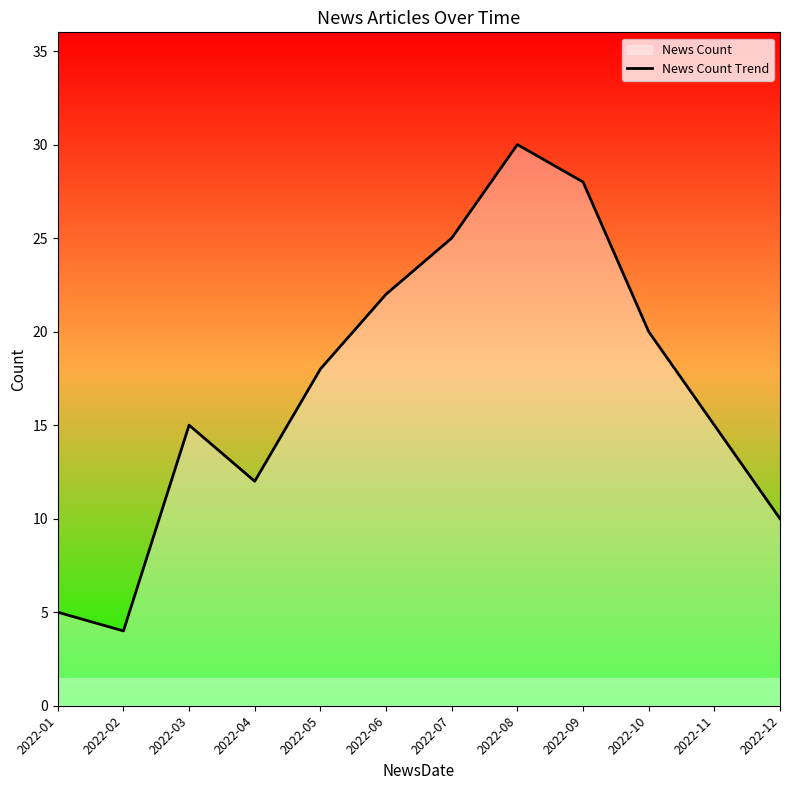

Approximately how many times larger is the value at 2022-10 compared to 2022-02?

5.0